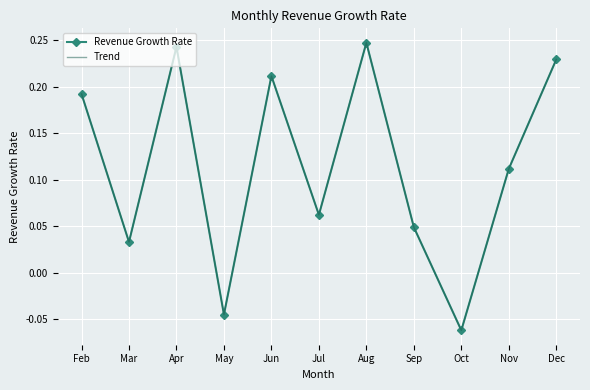

What is the difference between the maximum and minimum values in the Revenue Growth Rate series?

0.3